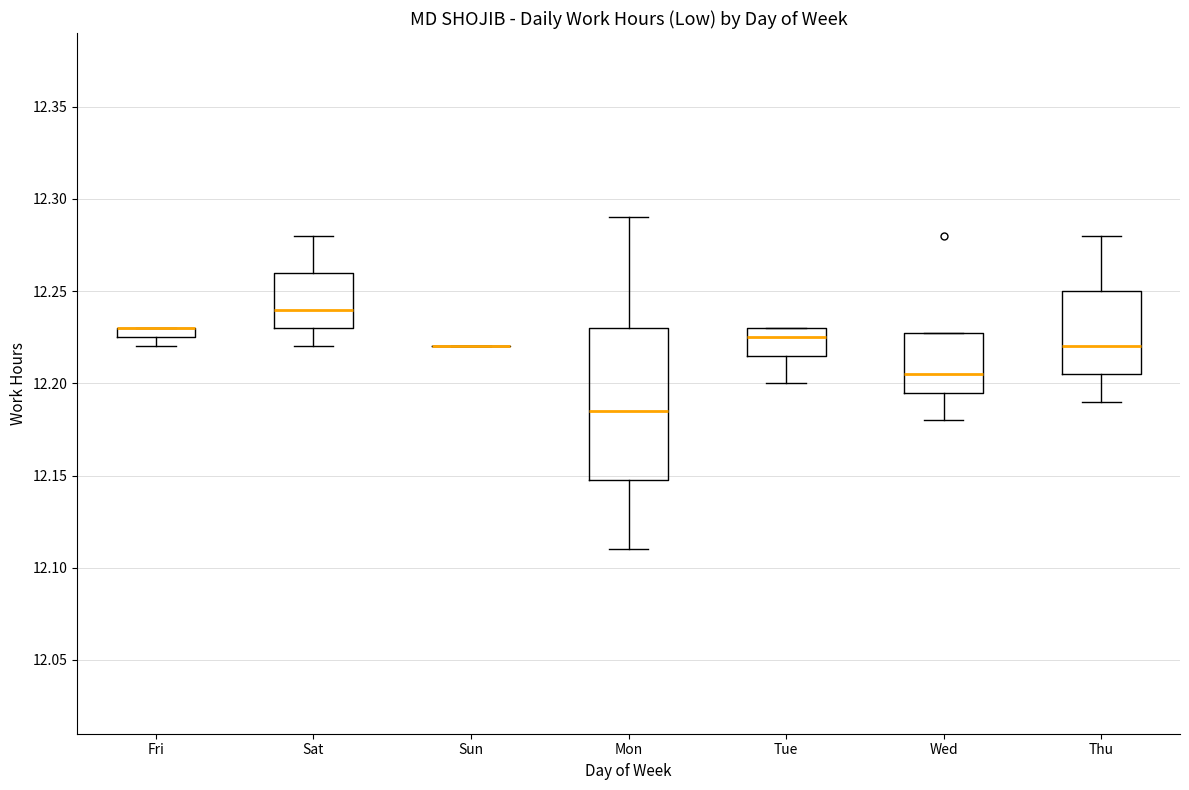

Where is the upper edge of the box for Mon on the y-axis? The values are not printed on the chart, so give them approximately, as read against the axis.

12.230